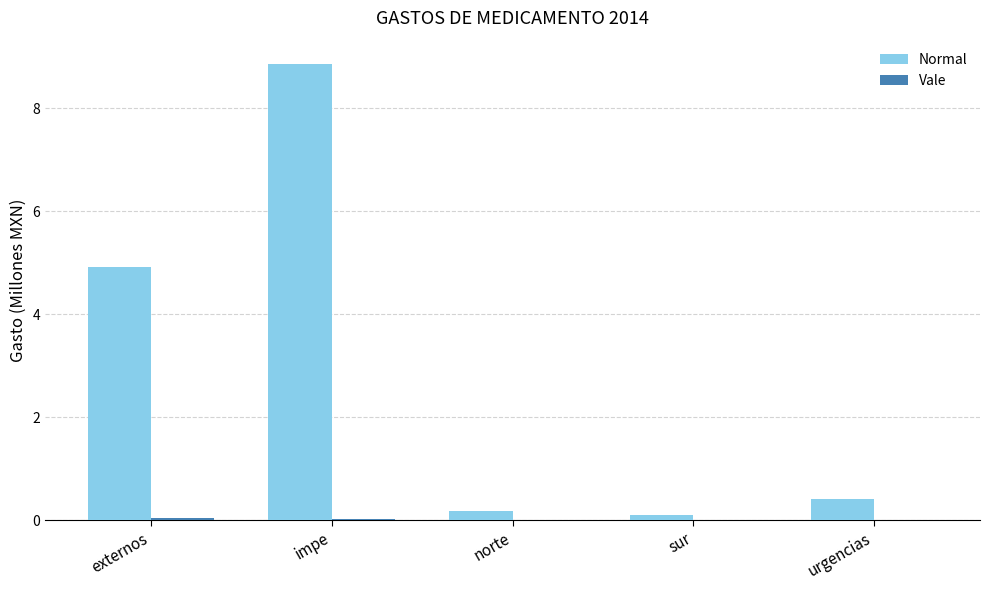

Is it true that Normal equals 0.7 at urgencias?

False